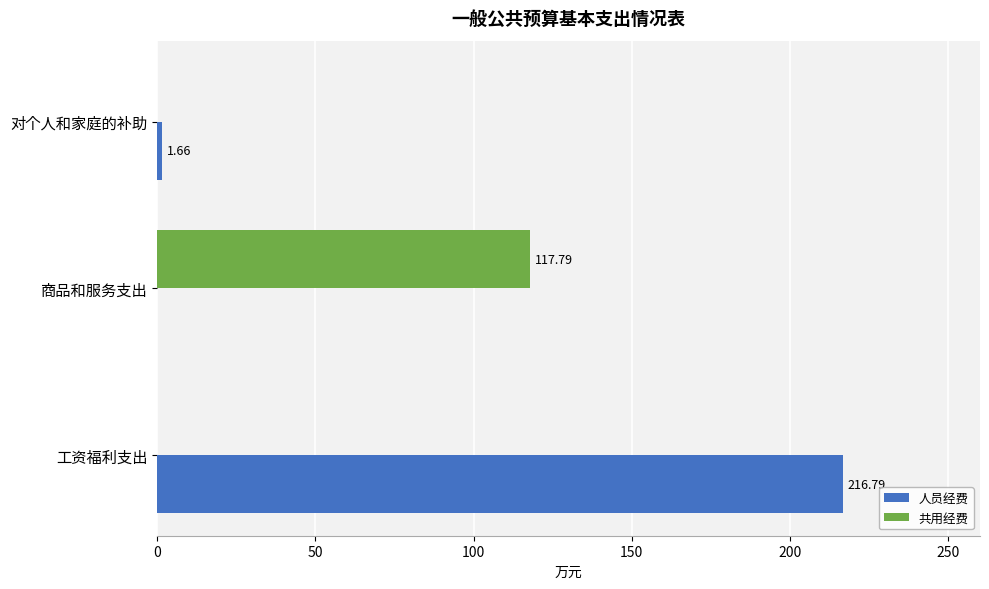

How many categories are shown in the chart?

3